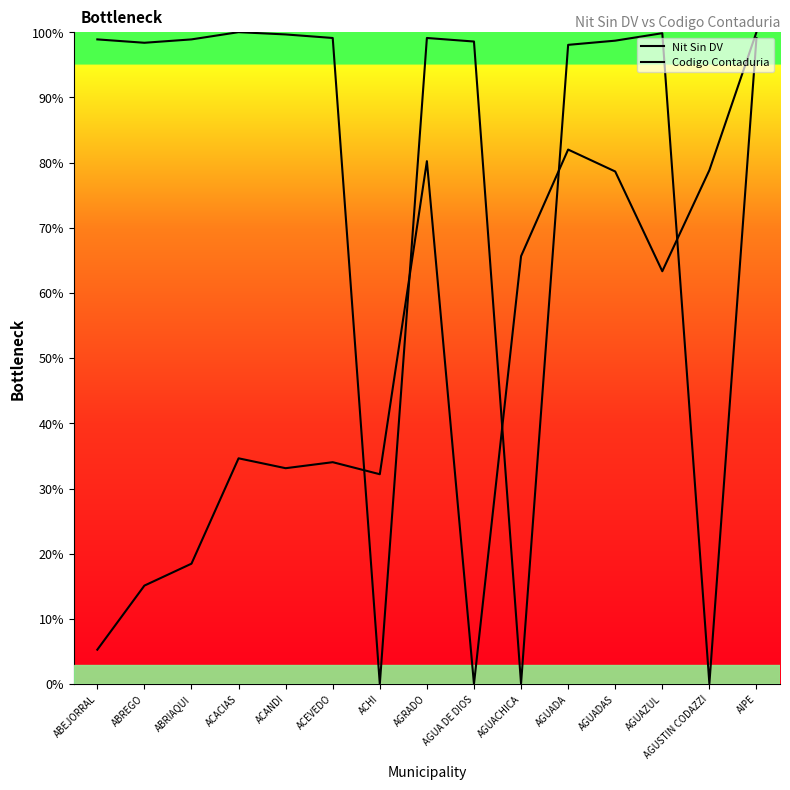

What is the difference between the second highest and second lowest values in the Nit Sin DV series?

99.8